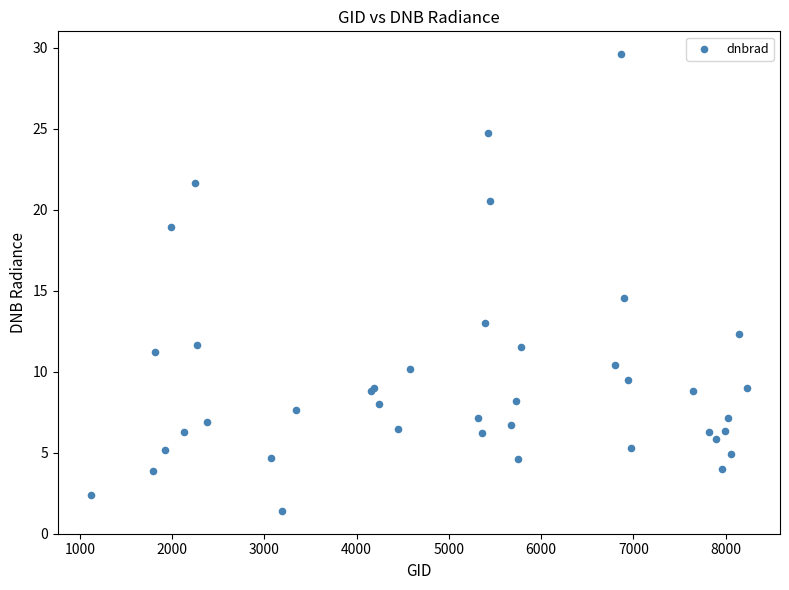

What Y value in the scatter plot is closest to 15?

14.5